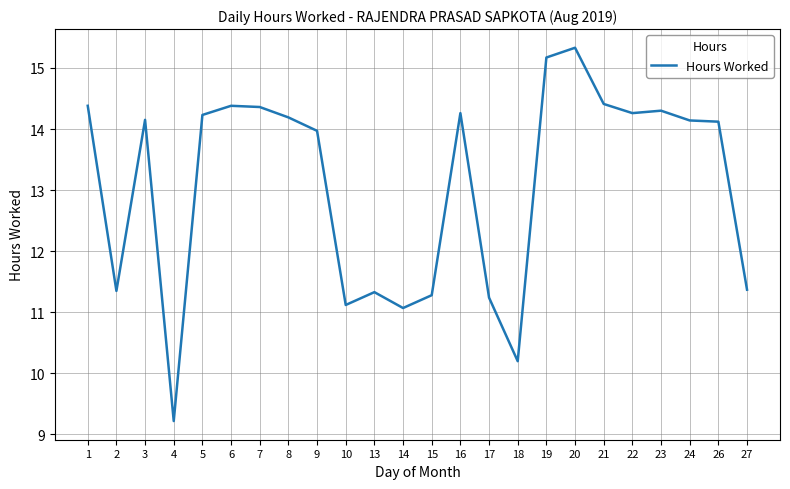

At which category does the data reach its first local peak?

3